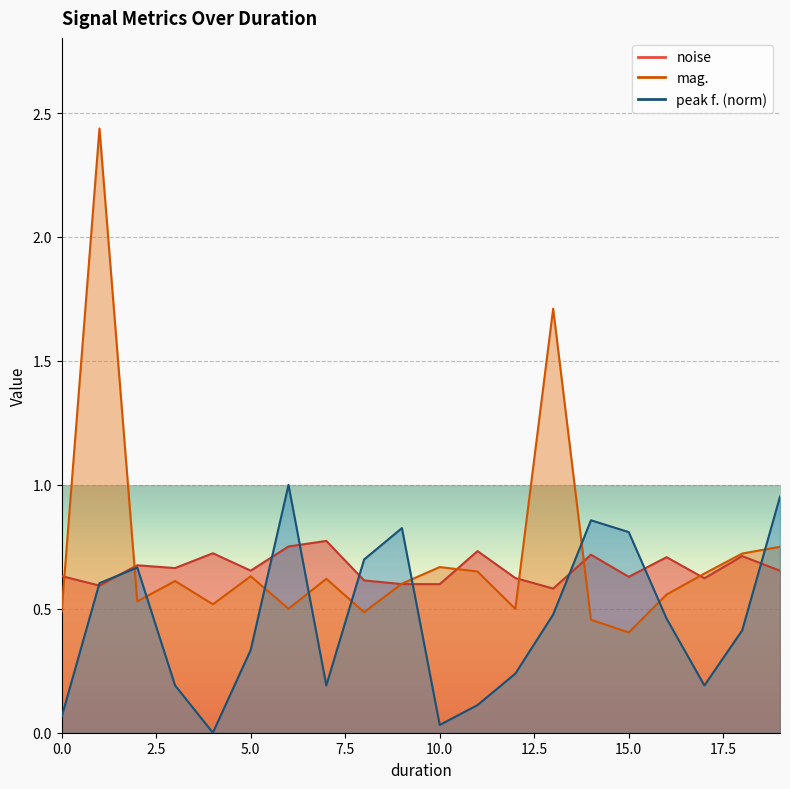

What is the spread (max minus min) of values at 0?

0.6